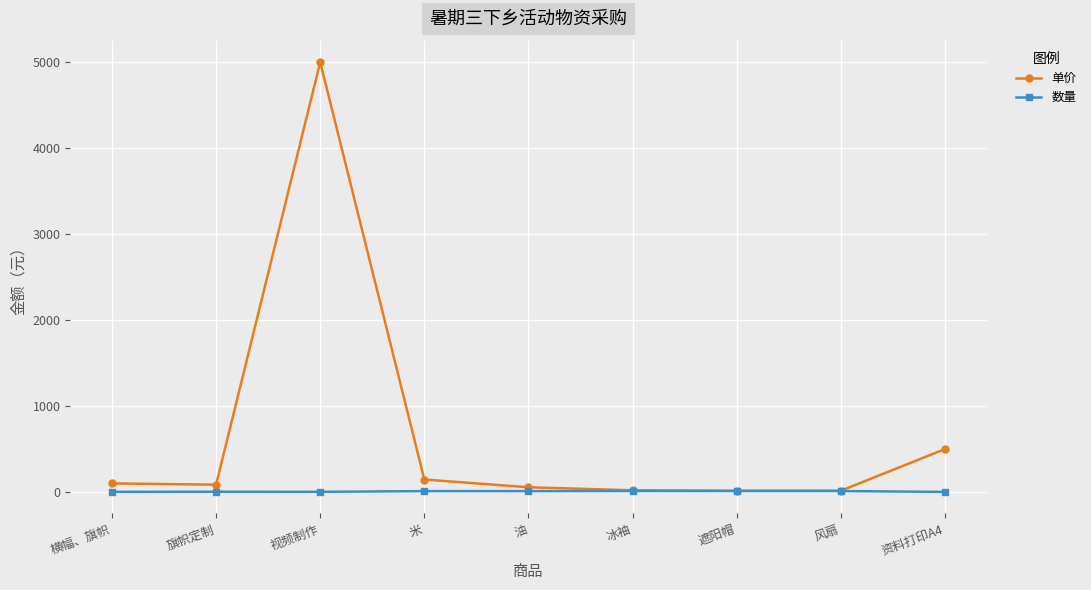

At which label is 单价 closest to 2507?

资料打印A4